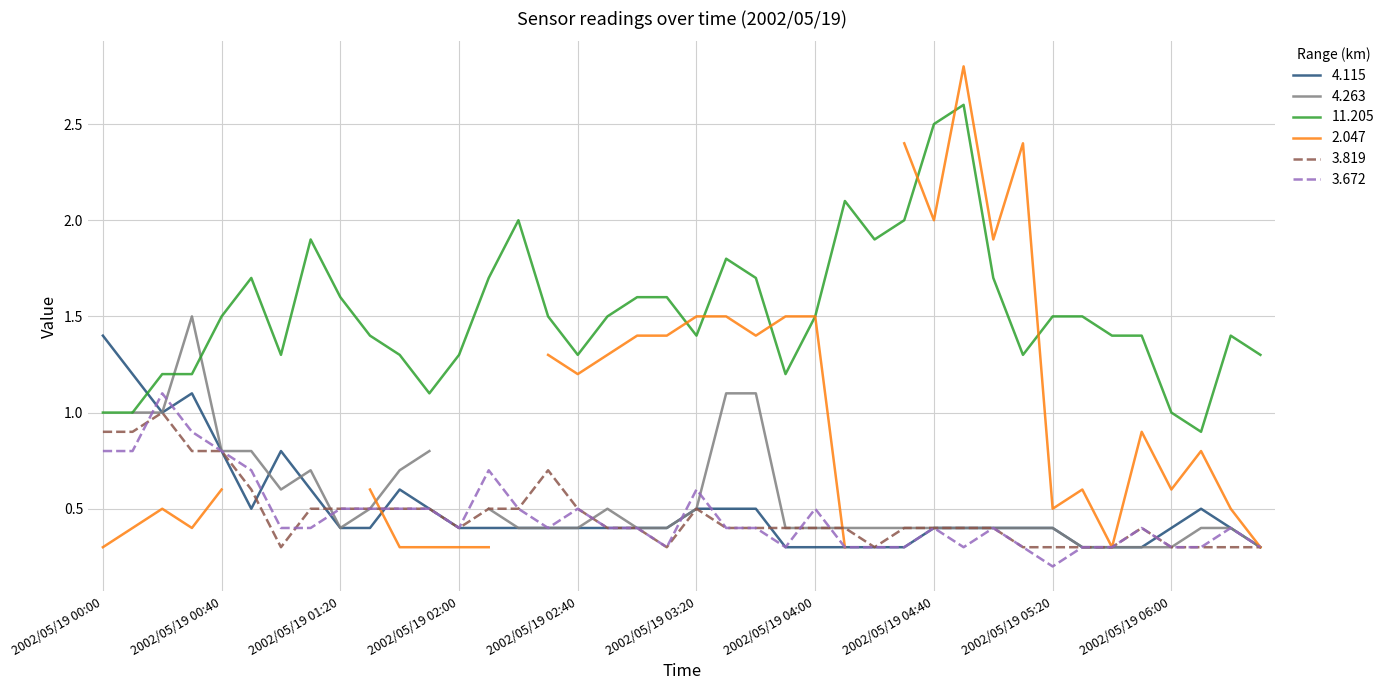

What is the sum of the 3.819 values at 2002/05/19 01:40 and 2002/05/19 02:10?

1.0